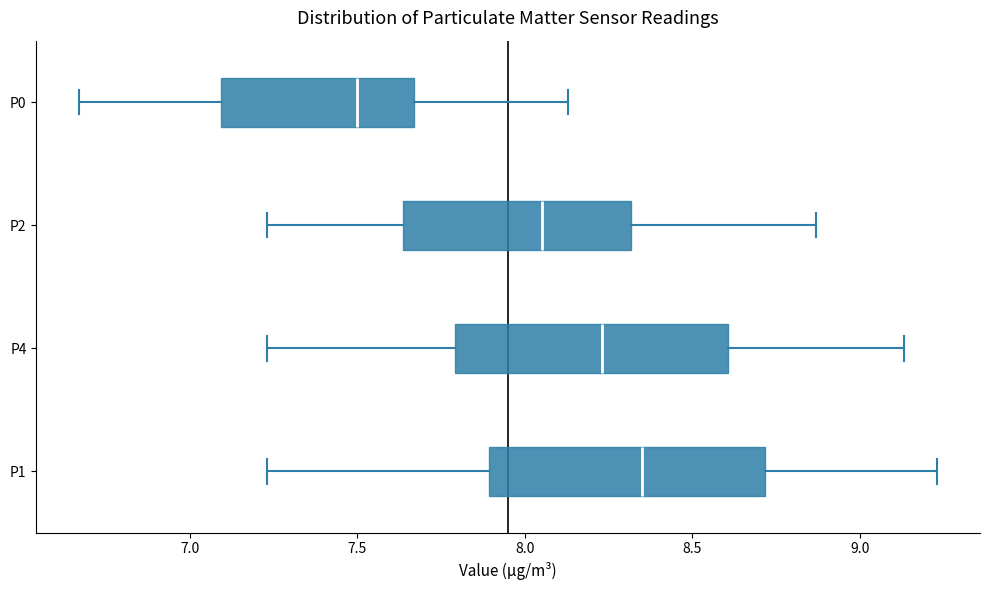

Which box's median line is the furthest to the left?

P0